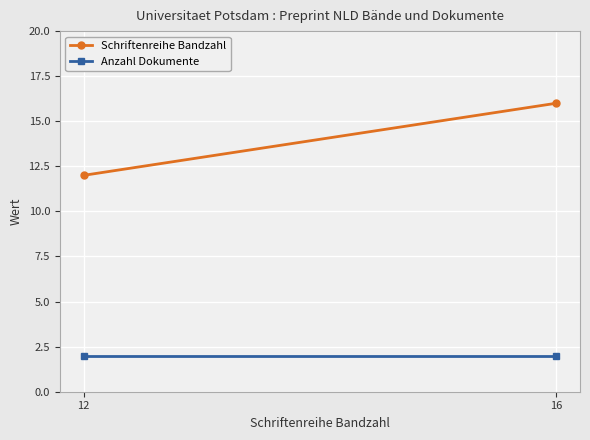

Which series has the widest spread of values?

Schriftenreihe Bandzahl